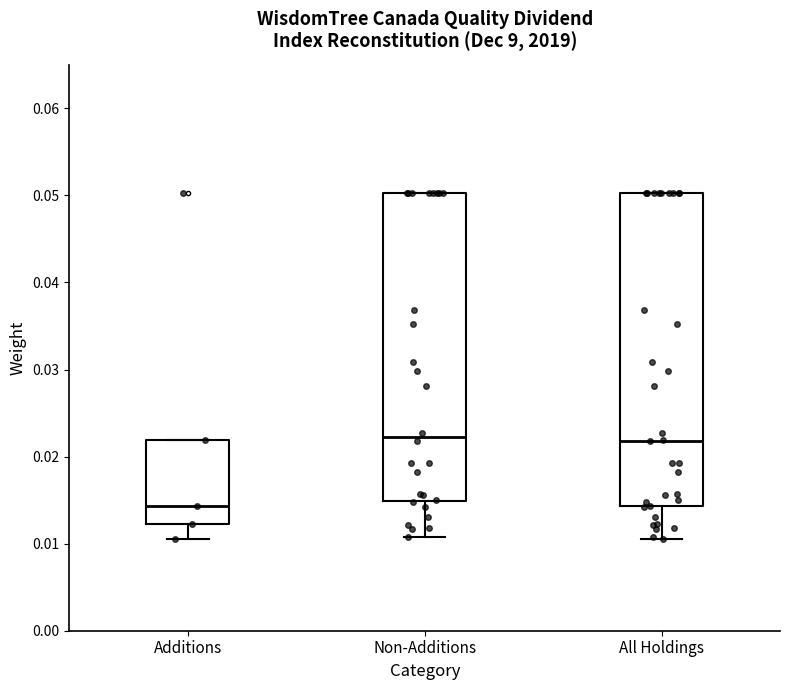

Reading left to right, transcribe this box plot: for each box, give where its median line is, the range the box spans, and where its two whiskers end, as read against the y-axis. The values are not printed on the chart, so give them approximately, as read against the axis.

Additions: median 0.014, box 0.012 to 0.022, whiskers 0.011 to 0.022
Non-Additions: median 0.022, box 0.015 to 0.050, whiskers 0.011 to 0.050
All Holdings: median 0.022, box 0.014 to 0.050, whiskers 0.011 to 0.050